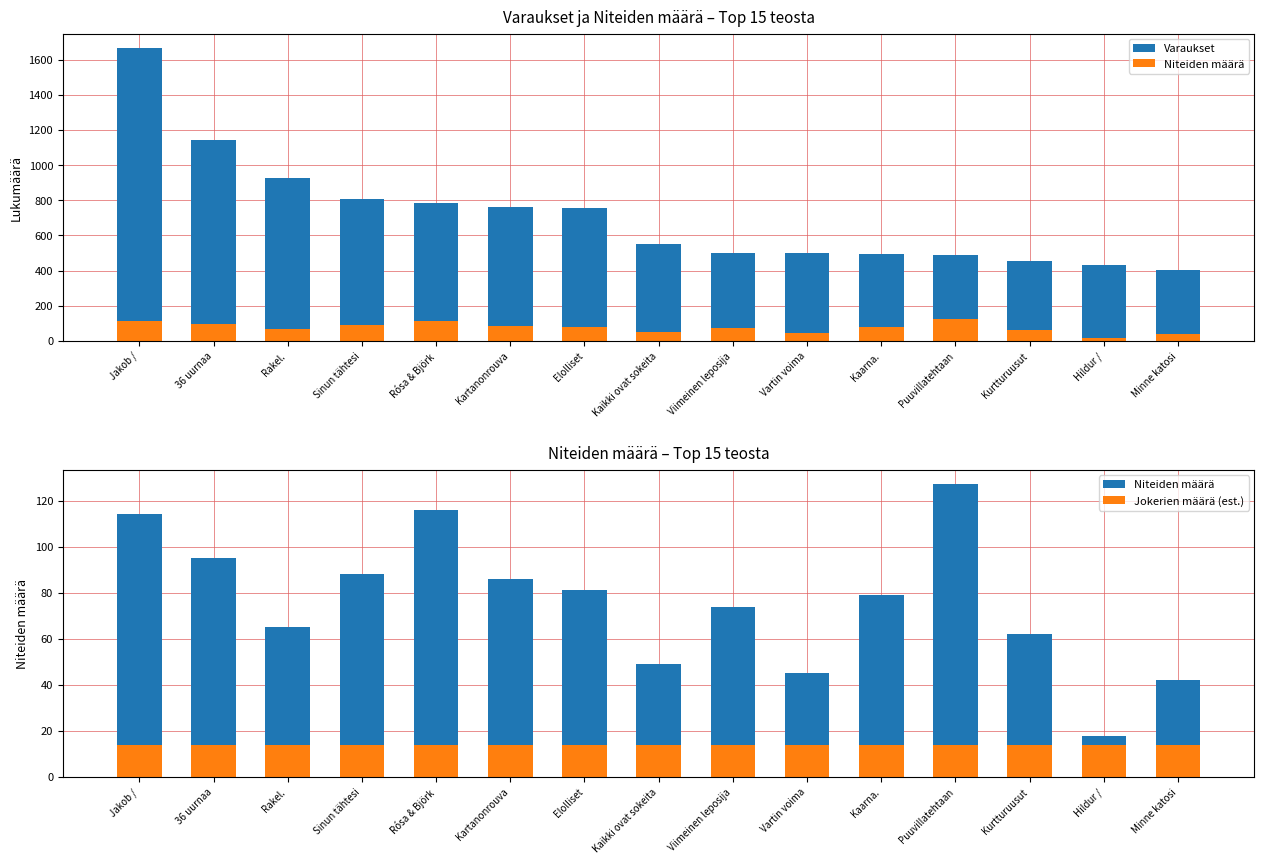

Which has a higher value, Jakob / or Minne katosi?

Jakob /